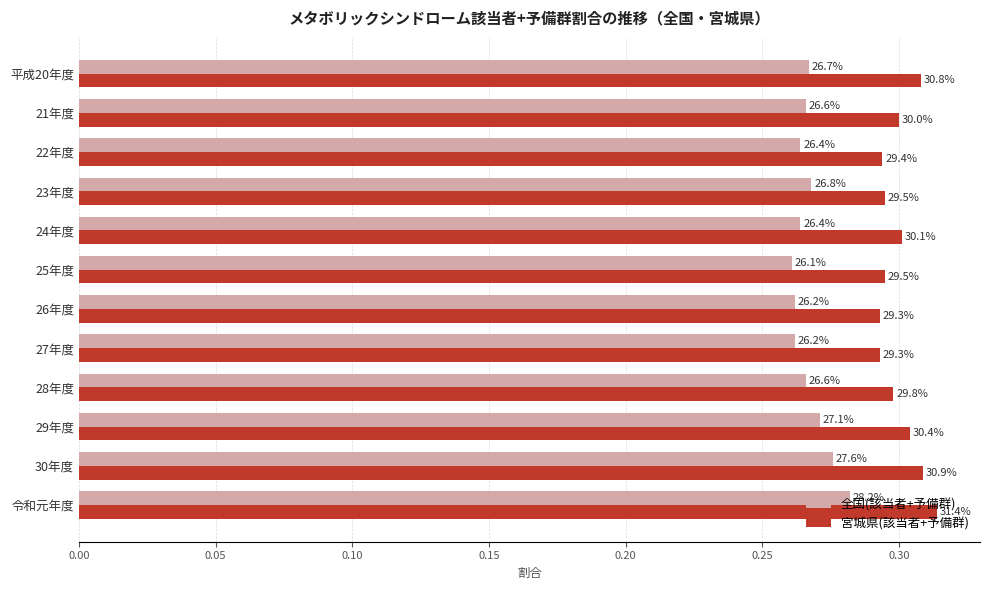

What are all the series names shown in the legend?

全国(該当者+予備群), 宮城県(該当者+予備群)